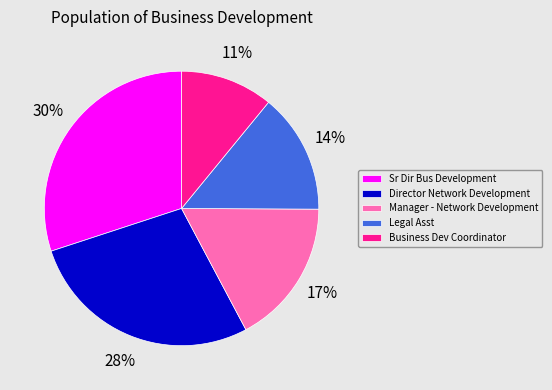

Do Business Dev Coordinator and Sr Dir Bus Development together represent more than half of the pie?

No